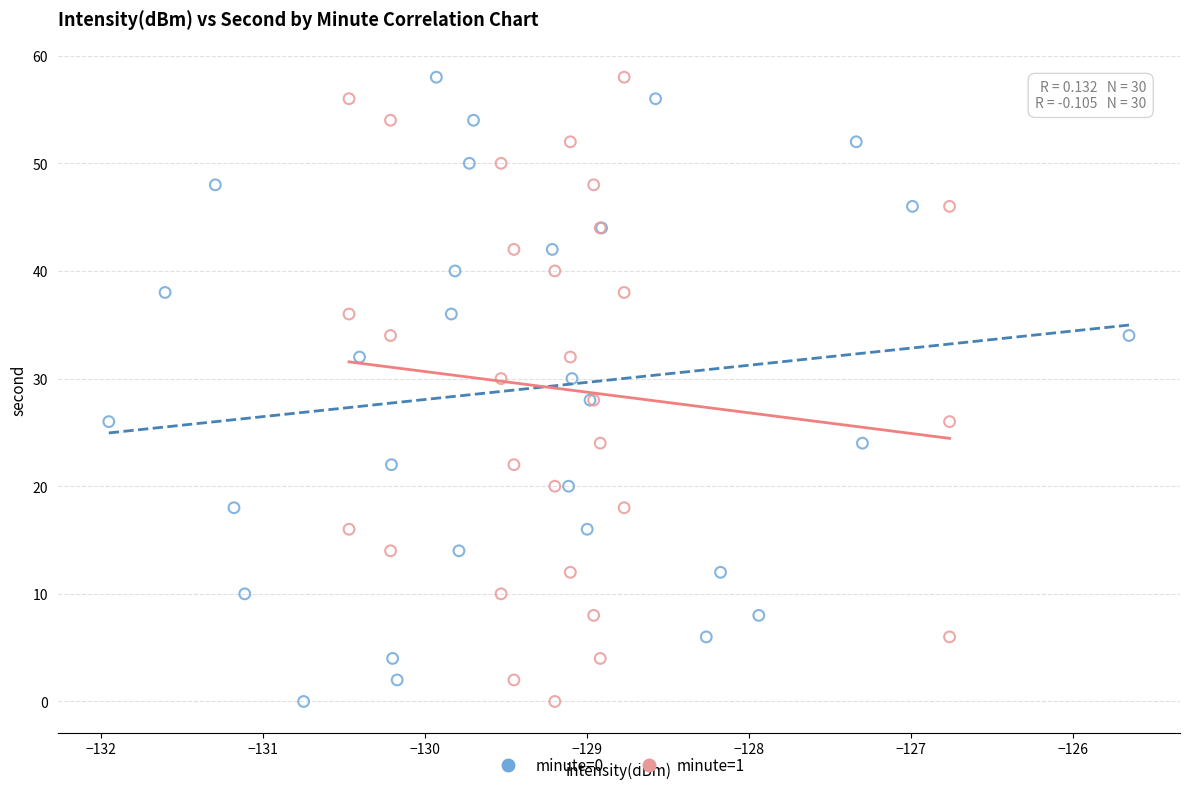

What are all the series names shown in the legend?

minute=0, minute=1